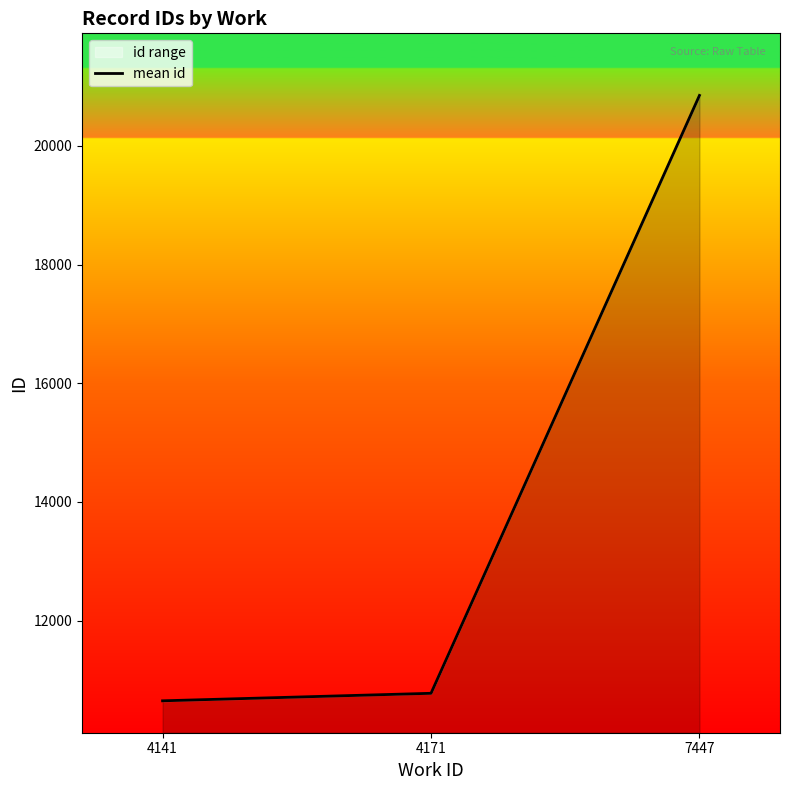

What is the approximate value at 7447?

20848.5